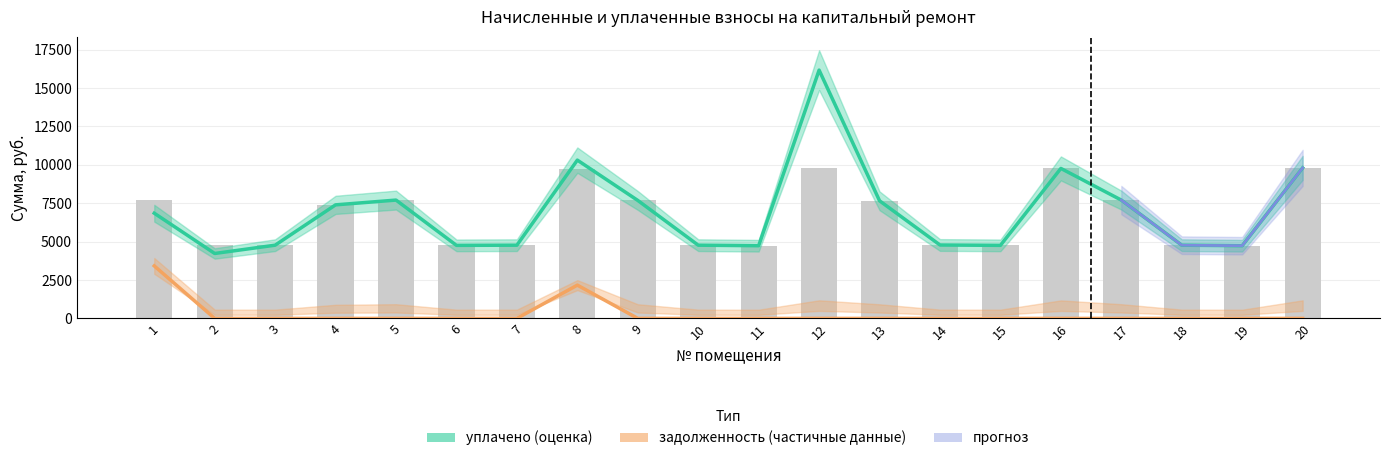

Between 6 and 11, which series saw the biggest shift?

уплачено